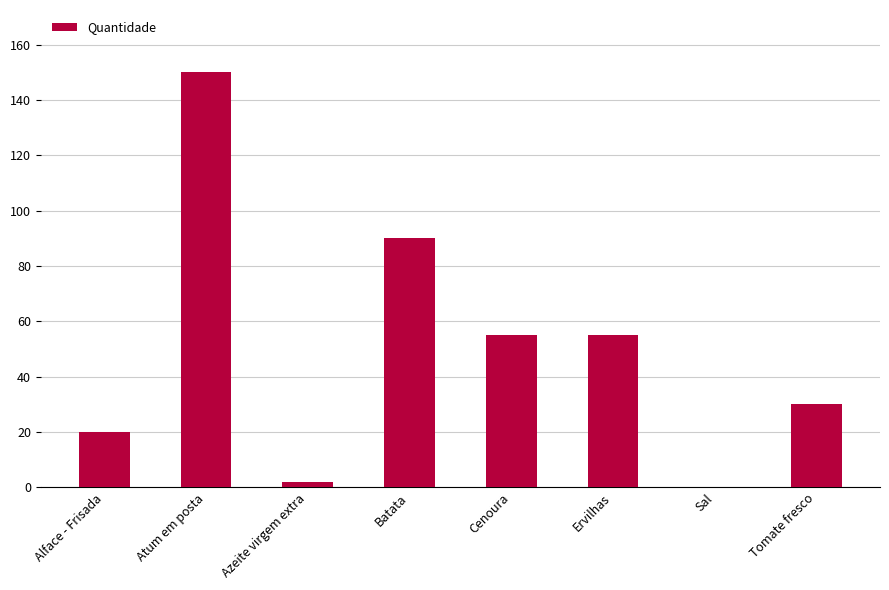

What is the sum of the values at Sal and Atum em posta?

150.1